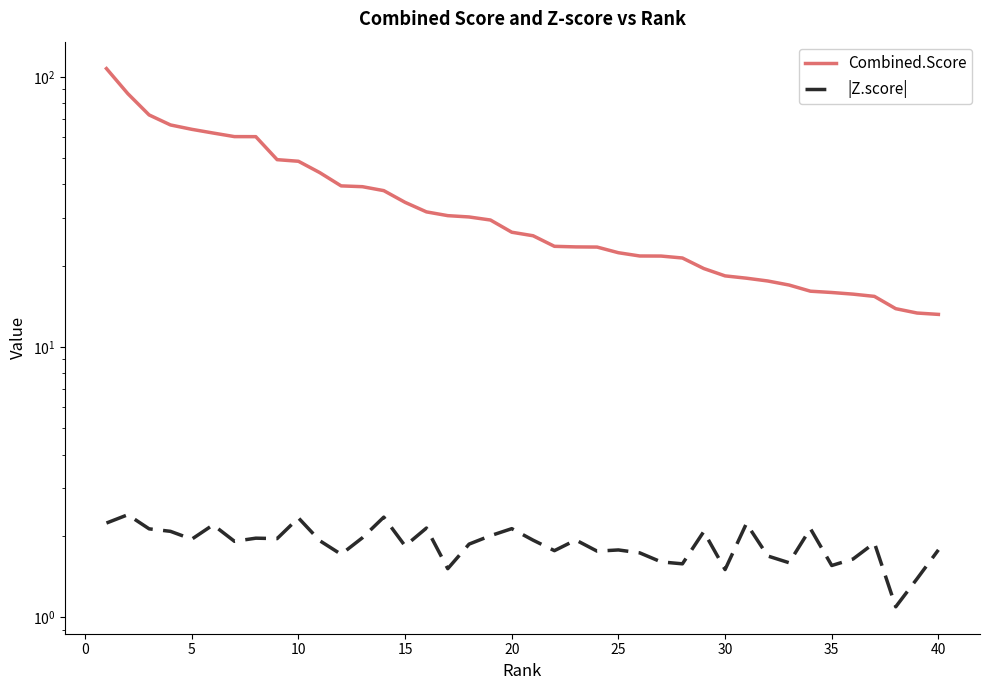

True or false: Combined.Score has a value of 85.2 at 10.

False